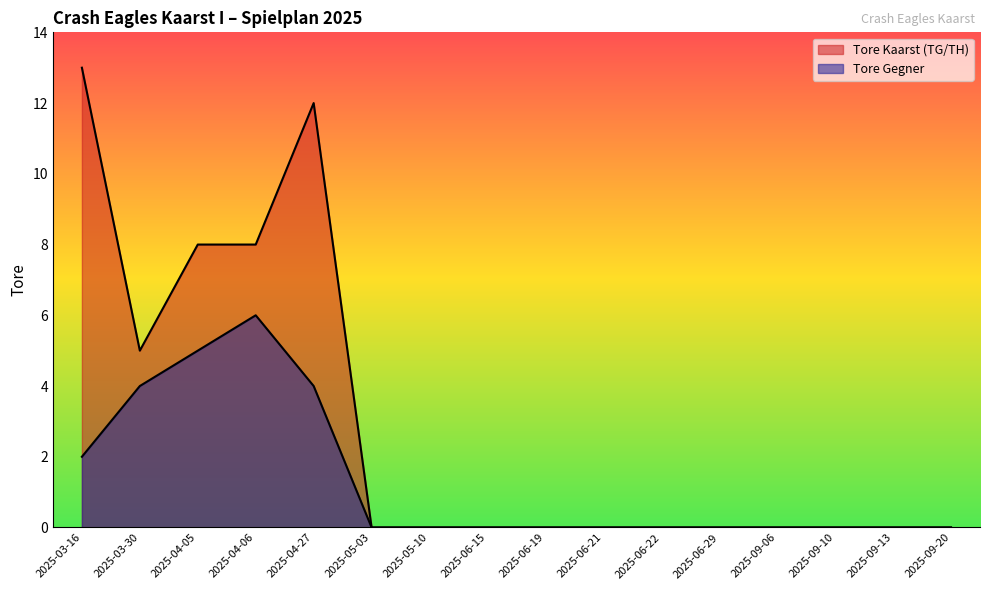

At which label does Tore Gegner reach its minimum?

2025-05-03